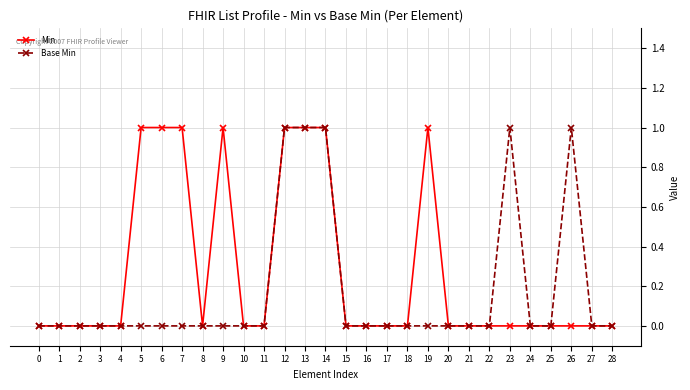

How many lines are shown in the chart?

2